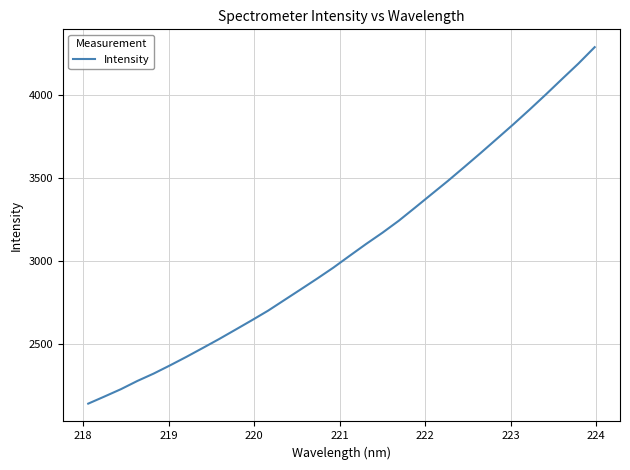

What is the difference between the maximum and minimum values?

2148.0